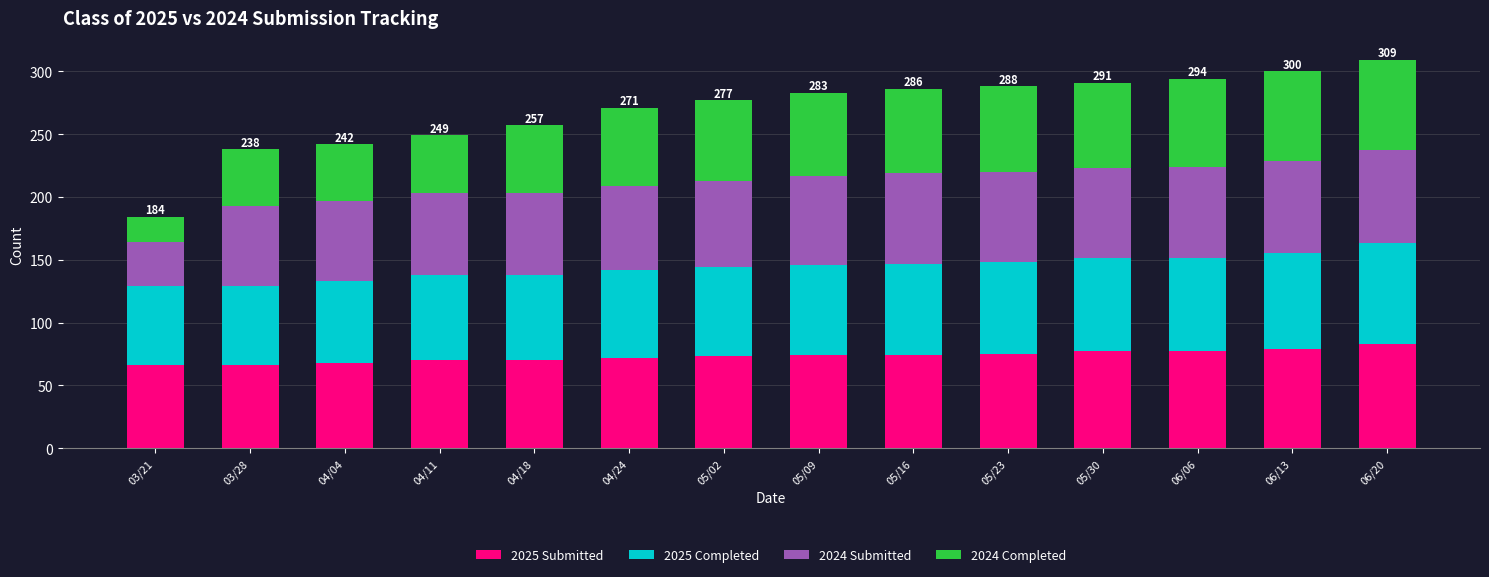

What is the sum of the 2025 Submitted values at 05/09 and 03/28?

140